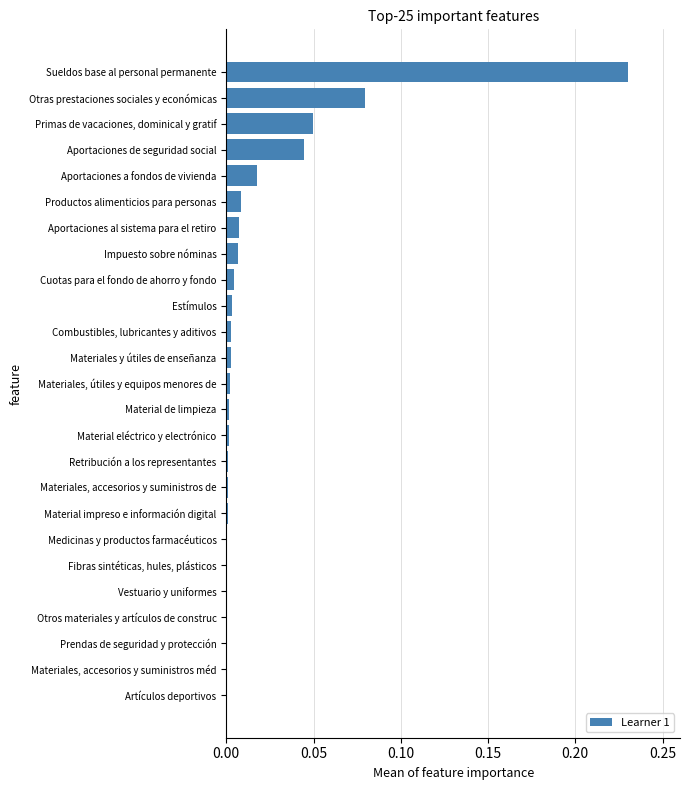

Which category has the highest value across all series?

Sueldos base al personal permanente